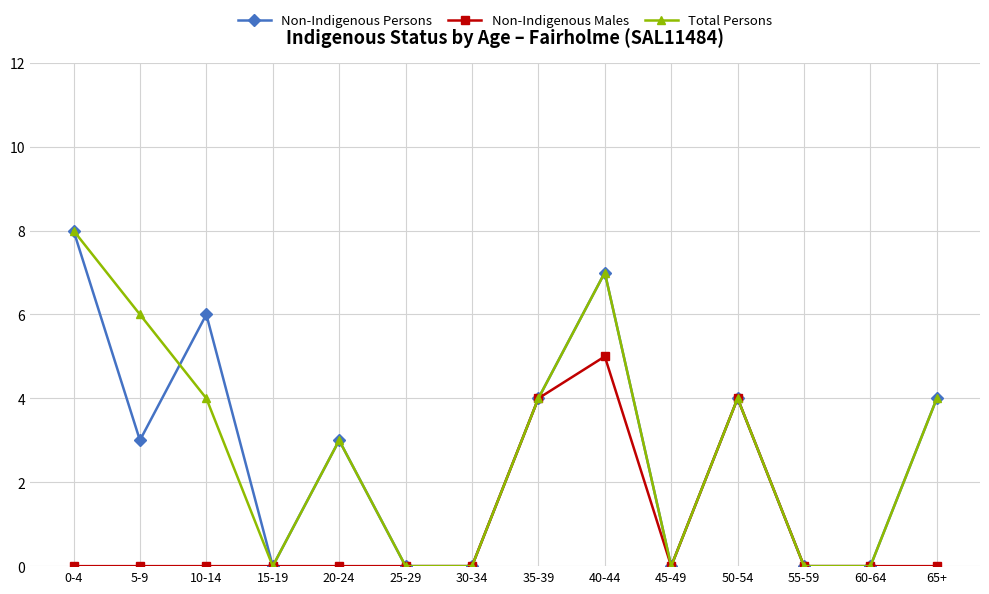

What is the label of the 12th point from the right?

10-14